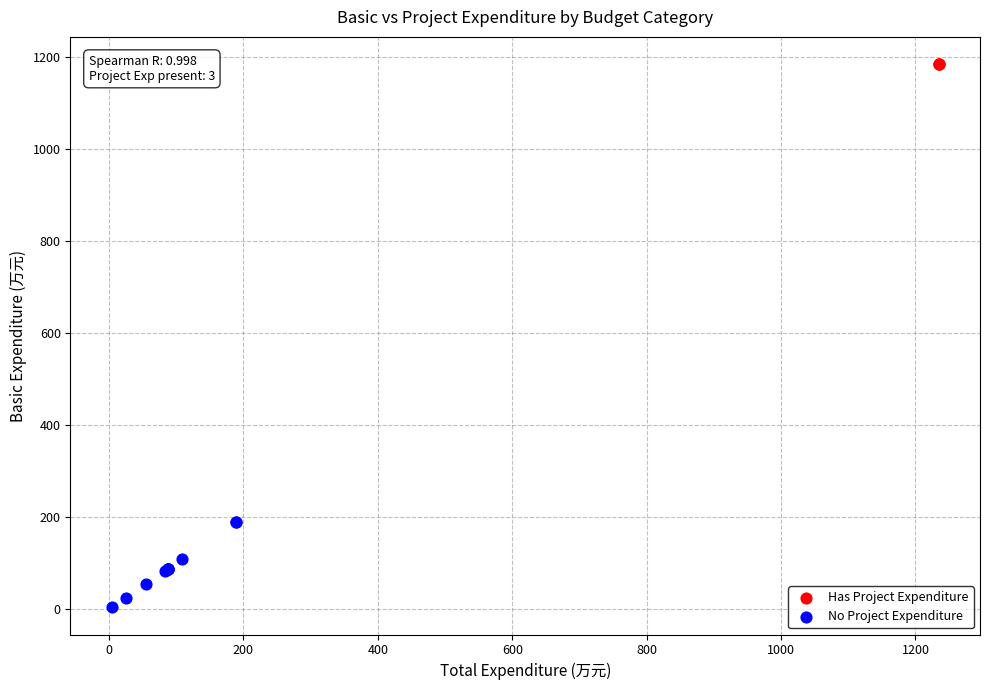

Which series contains the highest Y value?

Has Project Expenditure